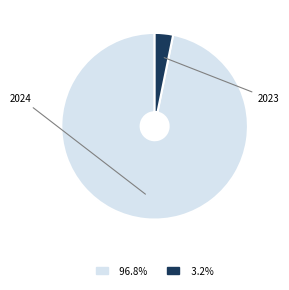

Does any single category account for the majority?

Yes